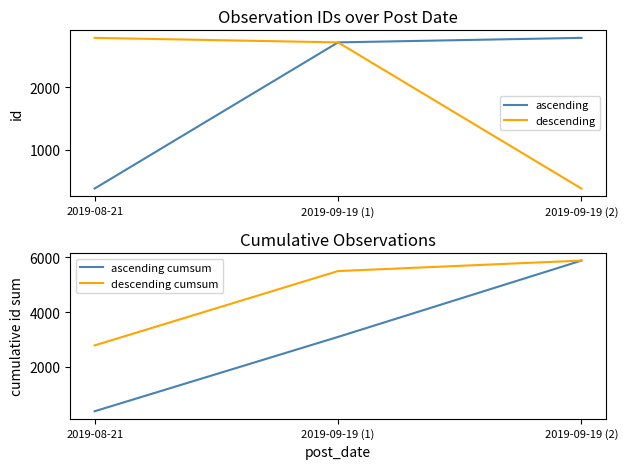

What is the greatest value displayed?

5878